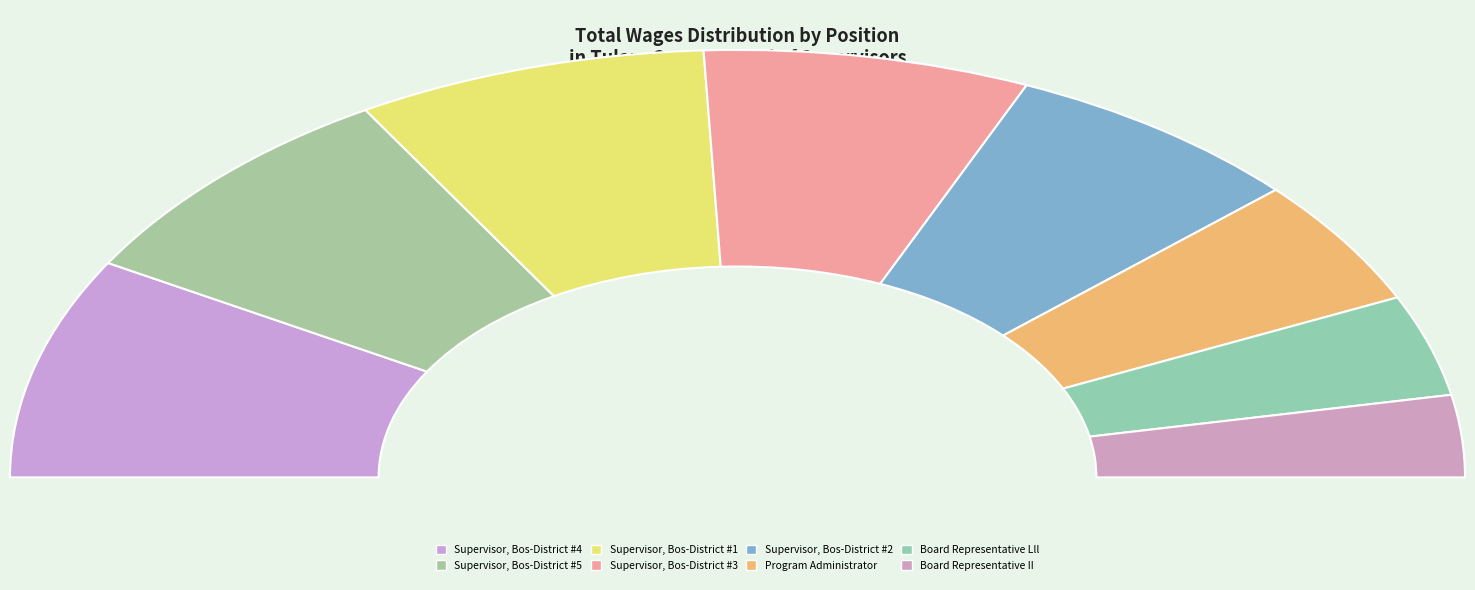

What is the change in value from Supervisor, Bos-District #2 to Board Representative II?

-55944